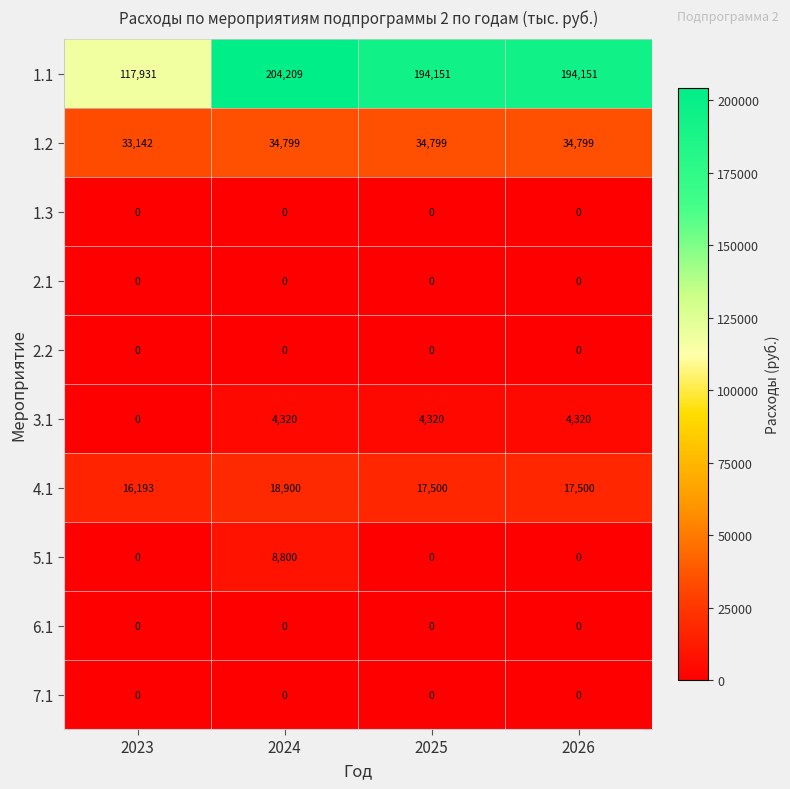

Between 2024 and 2026, which series saw the biggest shift?

1.1